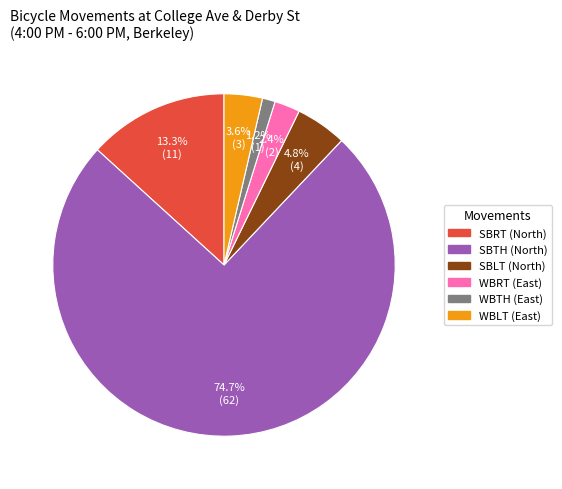

Count the number of slices in the pie.

6